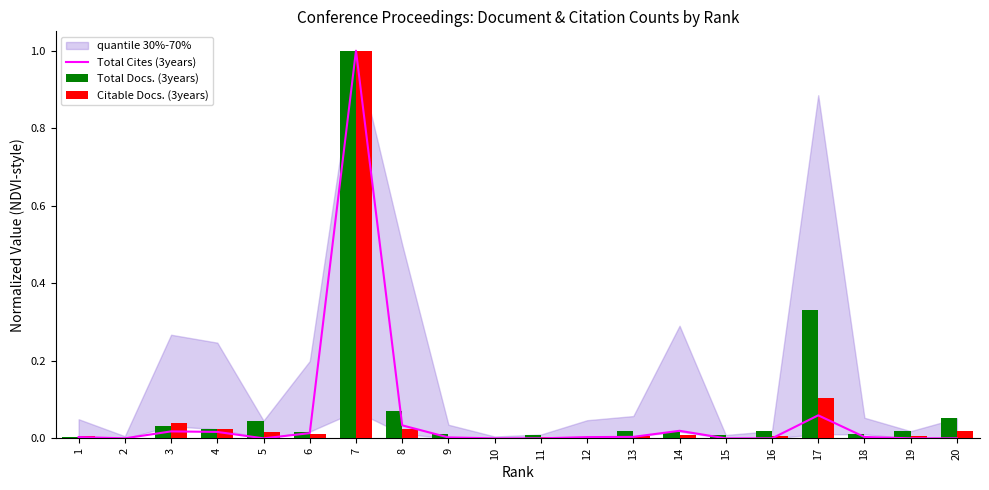

True or false: Total Cites (3years) has a value of 0.0 at 19.

True